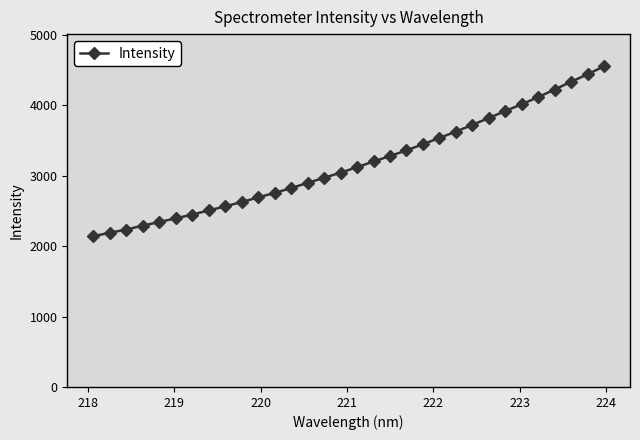

True or false: the data has more than 2 interior local peaks.

False